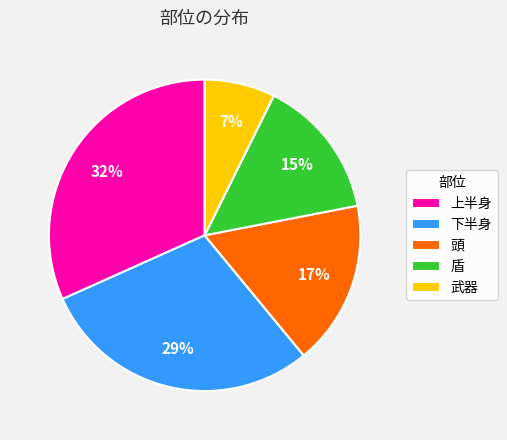

The 武器 slice represents 7% of the pie. True or false?

True